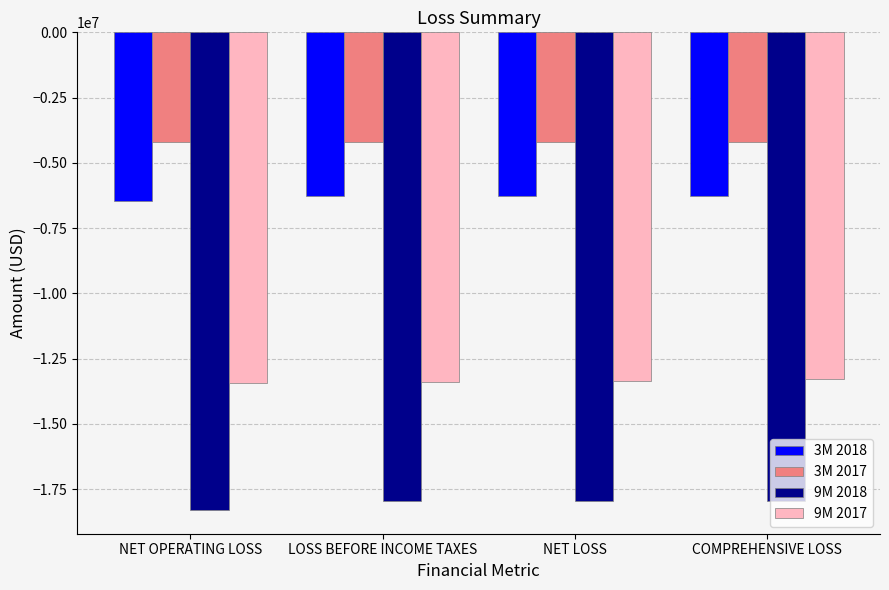

What is the total value across all series at NET OPERATING LOSS?

-42381000